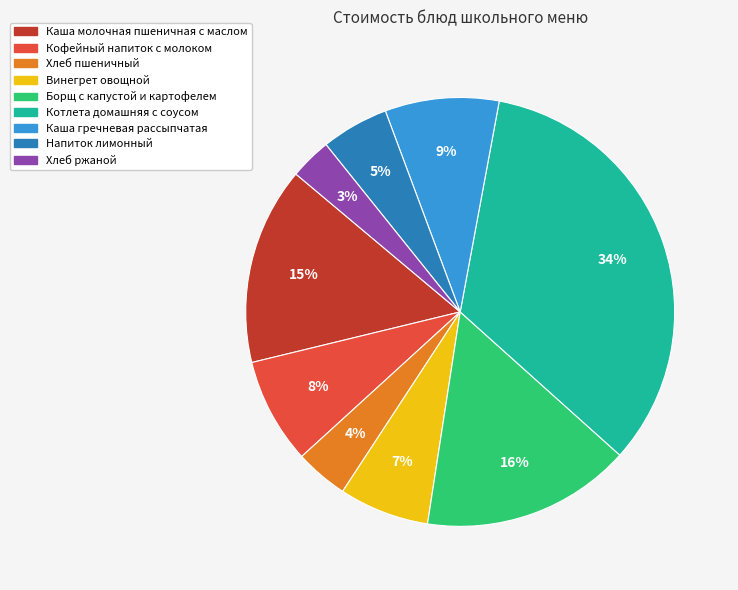

To the nearest percent, what portion does Напиток лимонный represent?

5%